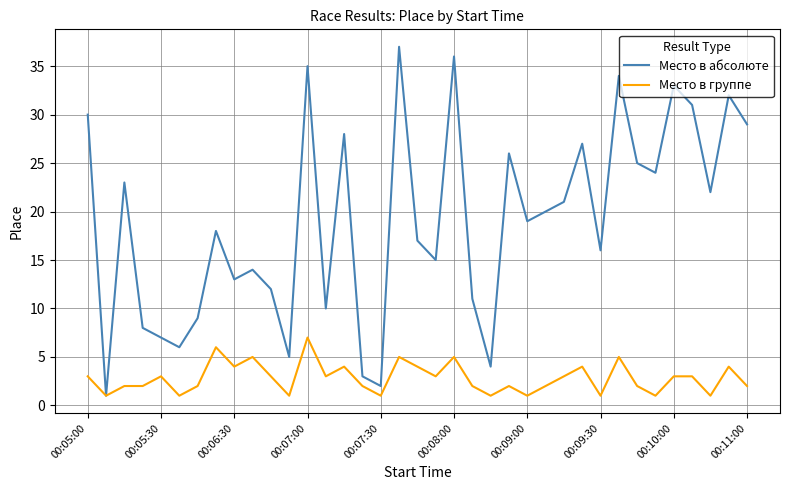

What is the maximum value shown in the chart?

37